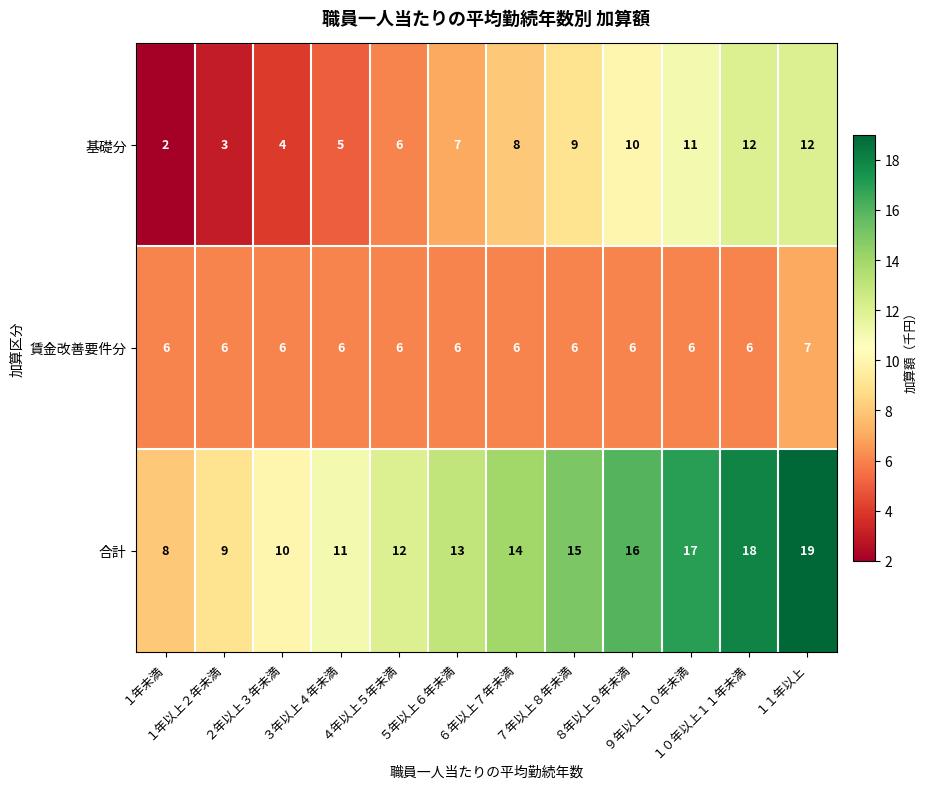

Which series has the largest range (max minus min)?

合計